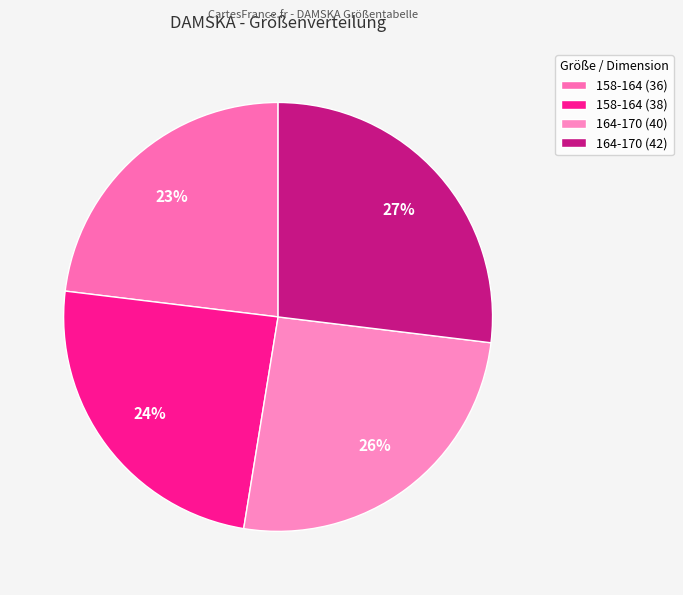

Combined, what portion of the pie is 158-164 (36) and 164-170 (40)?

48.7%